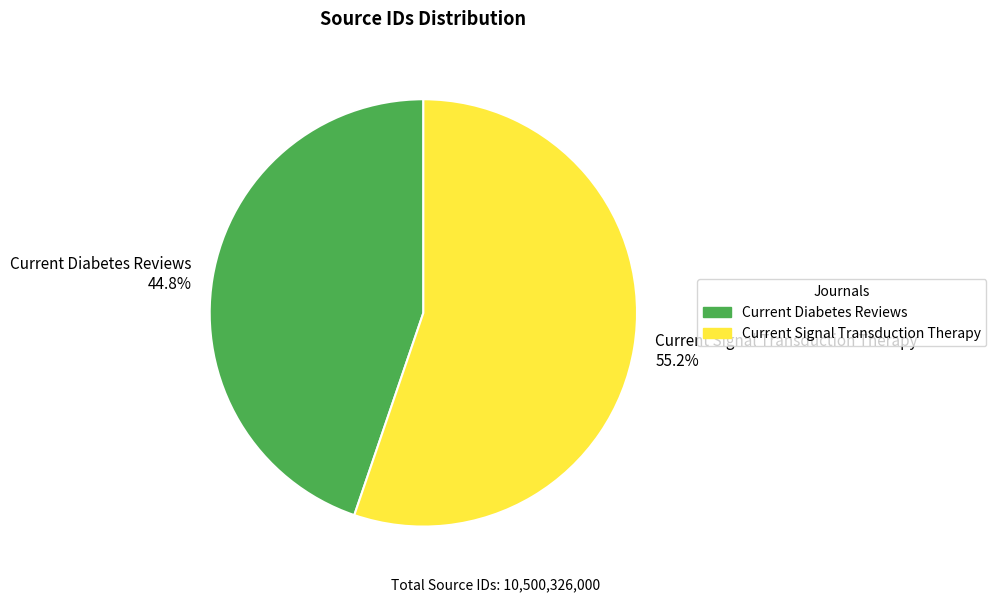

The Current Signal Transduction Therapy slice represents 55% of the pie. True or false?

True